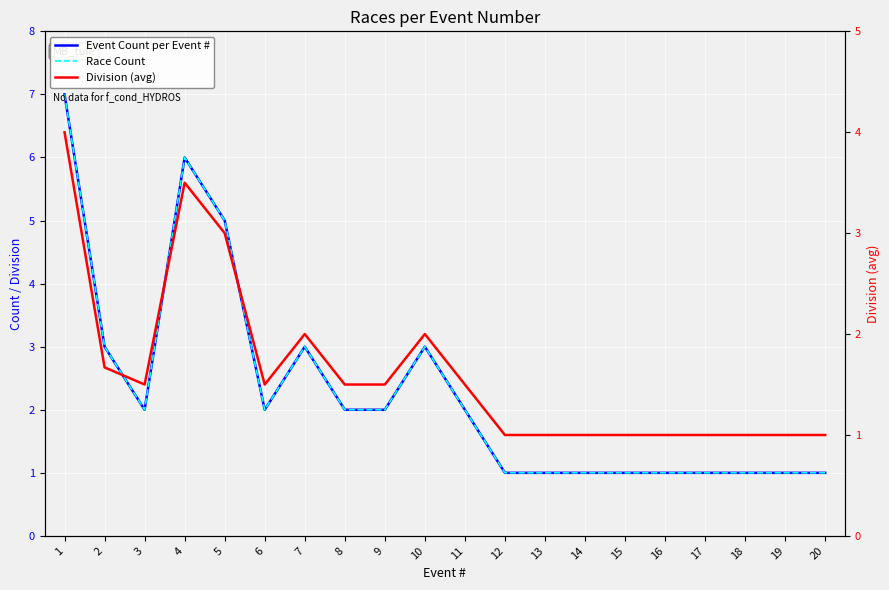

How many lines are shown in the chart?

3